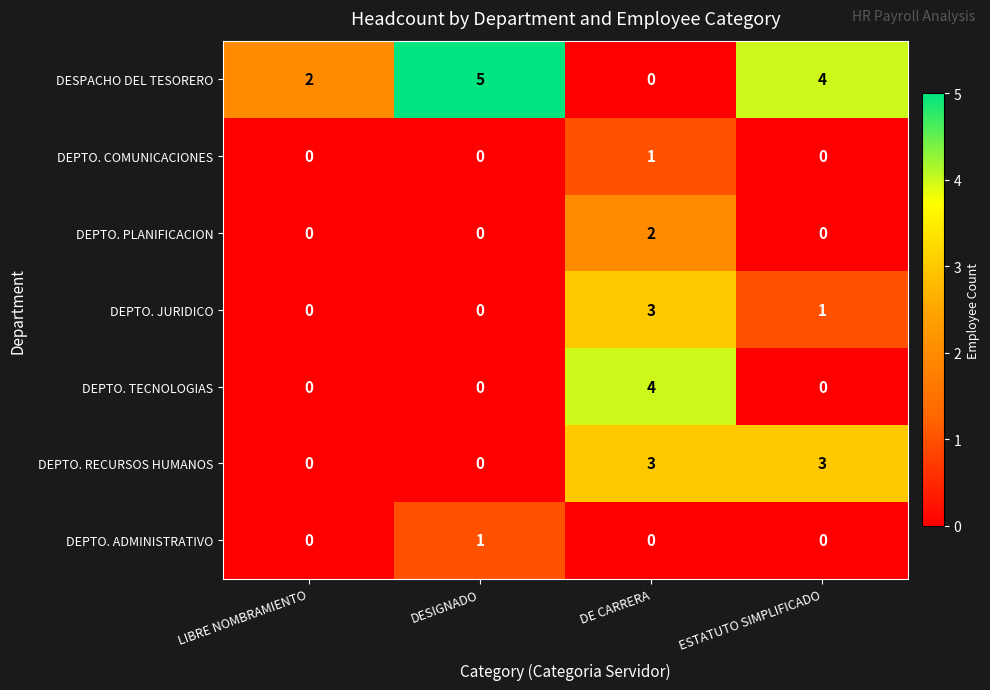

Reading left to right, what are all the values shown in this chart?

DESPACHO DEL TESORERO: LIBRE NOMBRAMIENTO=2	DESIGNADO=5	DE CARRERA=0	ESTATUTO SIMPLIFICADO=4
DEPTO. COMUNICACIONES: LIBRE NOMBRAMIENTO=0	DESIGNADO=0	DE CARRERA=1	ESTATUTO SIMPLIFICADO=0
DEPTO. PLANIFICACION: LIBRE NOMBRAMIENTO=0	DESIGNADO=0	DE CARRERA=2	ESTATUTO SIMPLIFICADO=0
DEPTO. JURIDICO: LIBRE NOMBRAMIENTO=0	DESIGNADO=0	DE CARRERA=3	ESTATUTO SIMPLIFICADO=1
DEPTO. TECNOLOGIAS: LIBRE NOMBRAMIENTO=0	DESIGNADO=0	DE CARRERA=4	ESTATUTO SIMPLIFICADO=0
DEPTO. RECURSOS HUMANOS: LIBRE NOMBRAMIENTO=0	DESIGNADO=0	DE CARRERA=3	ESTATUTO SIMPLIFICADO=3
DEPTO. ADMINISTRATIVO: LIBRE NOMBRAMIENTO=0	DESIGNADO=1	DE CARRERA=0	ESTATUTO SIMPLIFICADO=0